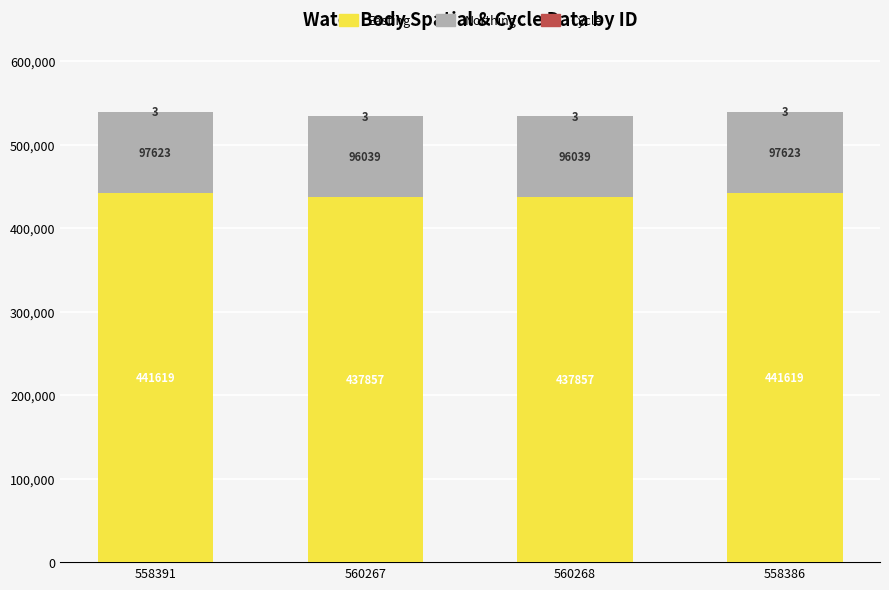

What is the total value across all series at 560268?

533899